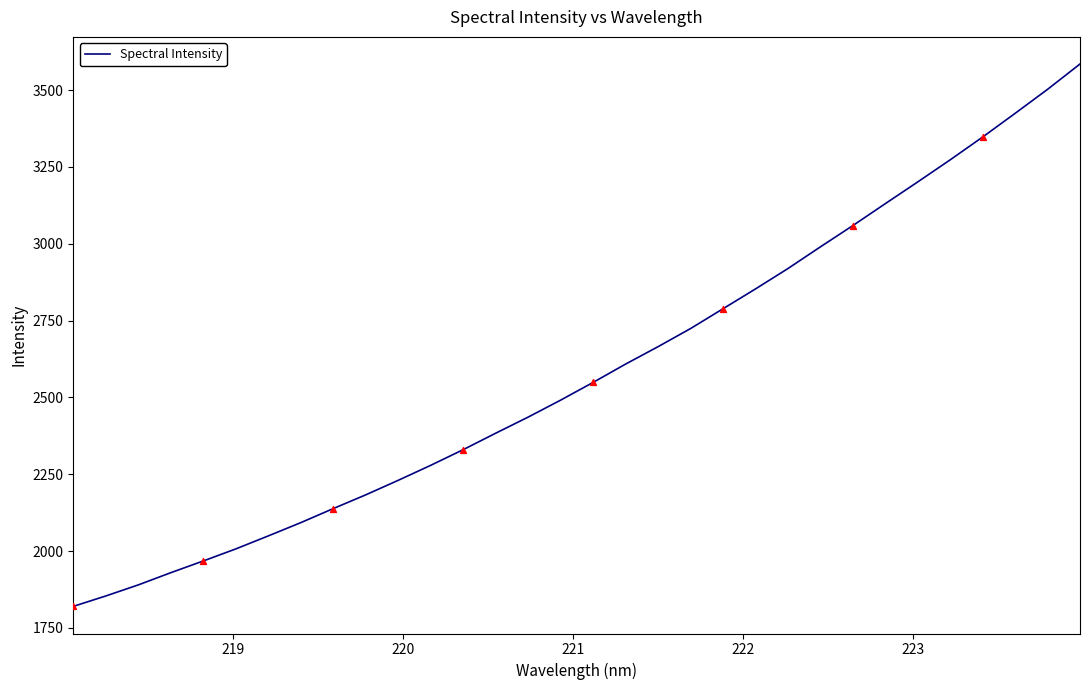

What is the smallest value displayed?

1819.8